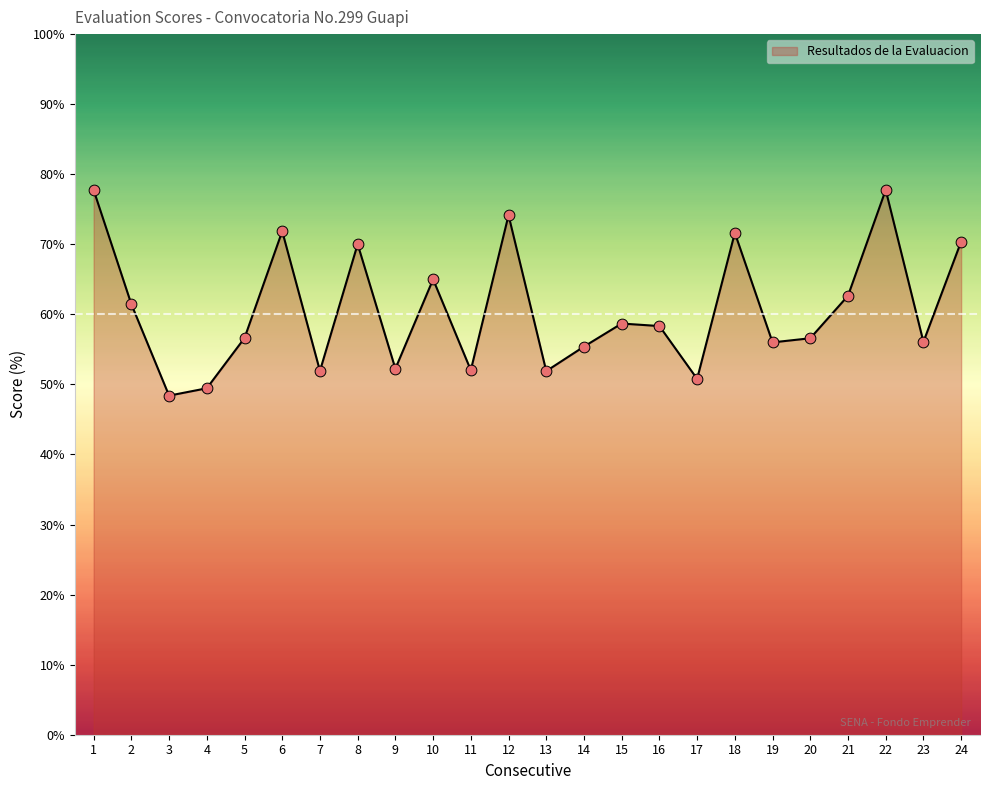

Which has a higher value, 17 or 19?

19